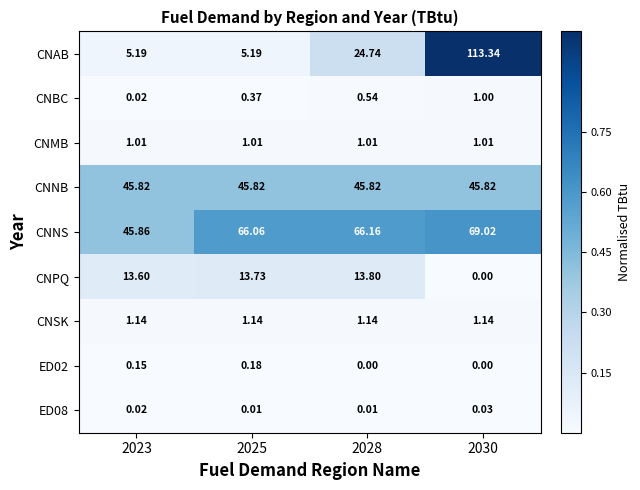

Which series has the largest total across all categories?

CNNS